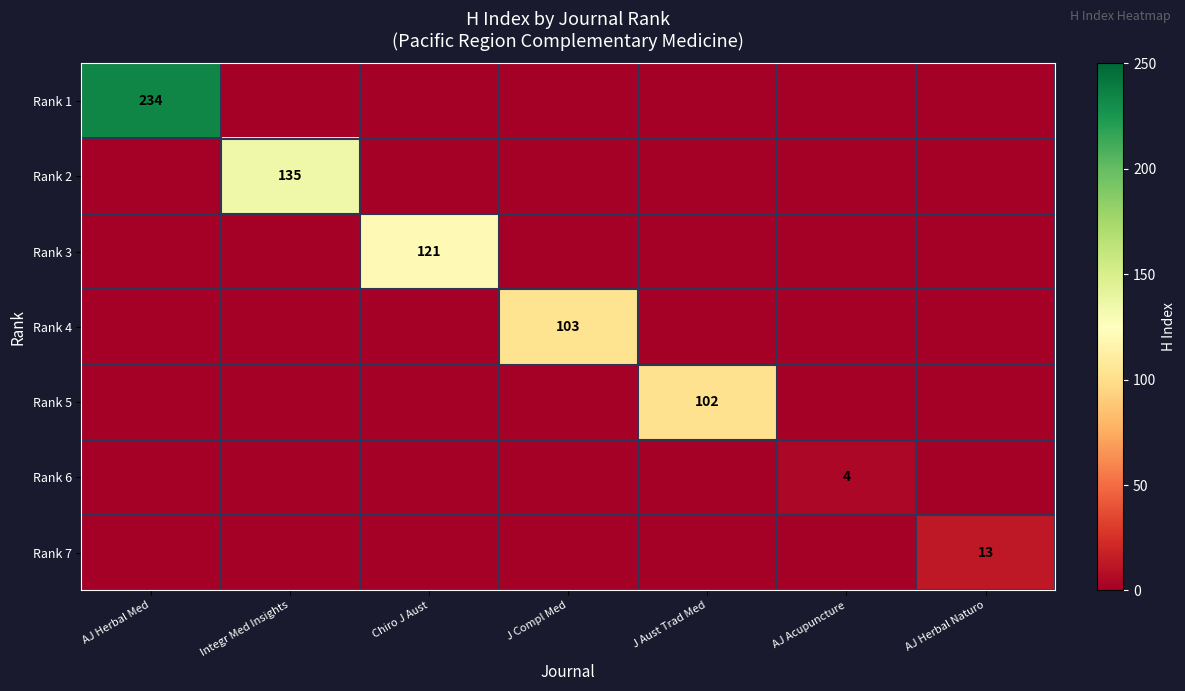

At how many categories does at least one series exceed 188?

1